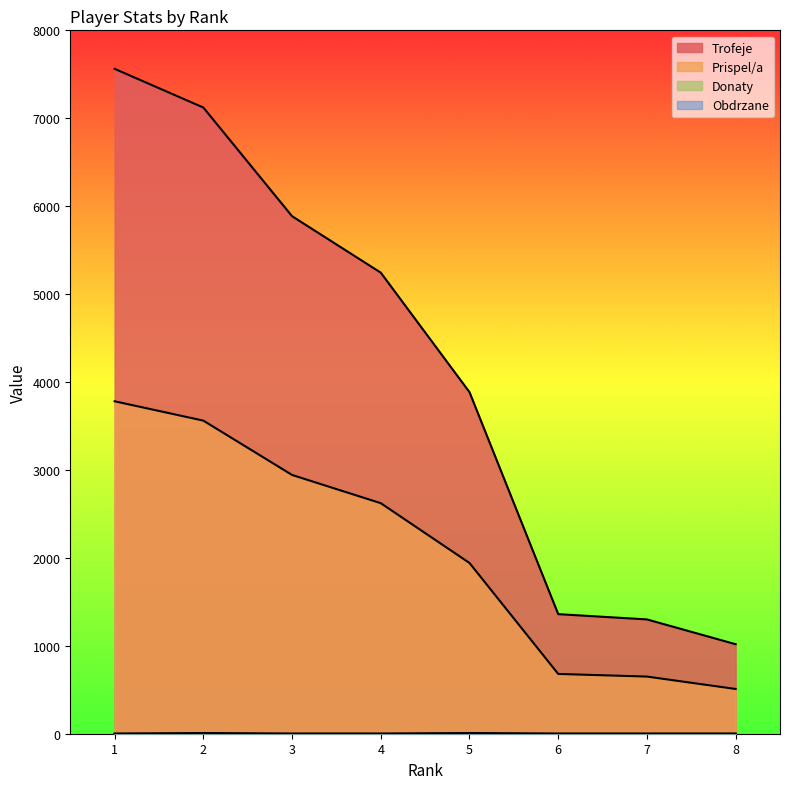

Reading left to right, what are all the values shown in this chart?

Trofeje: 7562	7122	5886	5244	3885	1360	1300	1018
Prispel/a: 3781	3561	2943	2622	1942	680	650	509
Donaty: 0	8	0	0	0	0	0	0
Obdrzane: 0	0	0	0	8	0	0	0